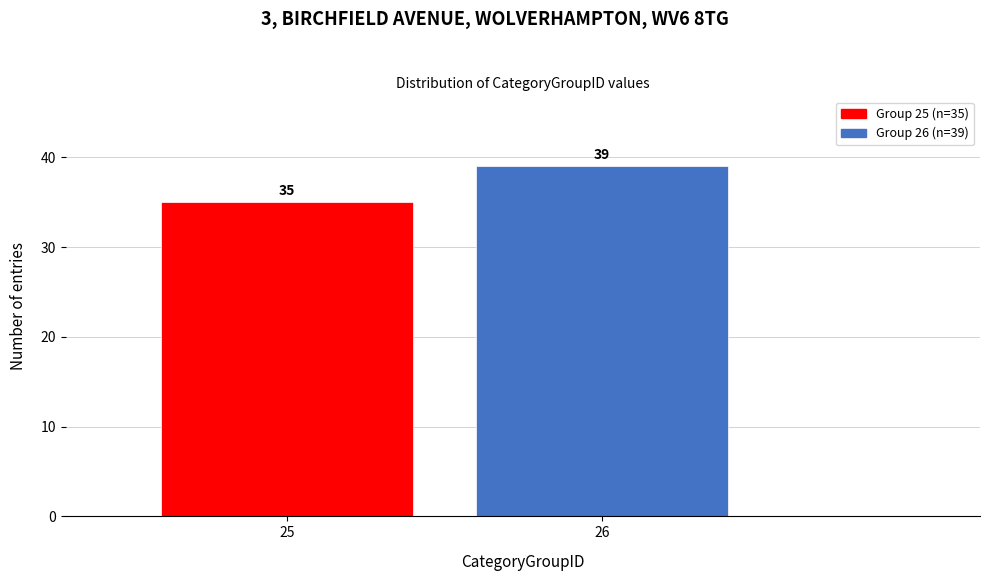

Reading right to left, what are all the values shown in this chart?

26=39	25=35